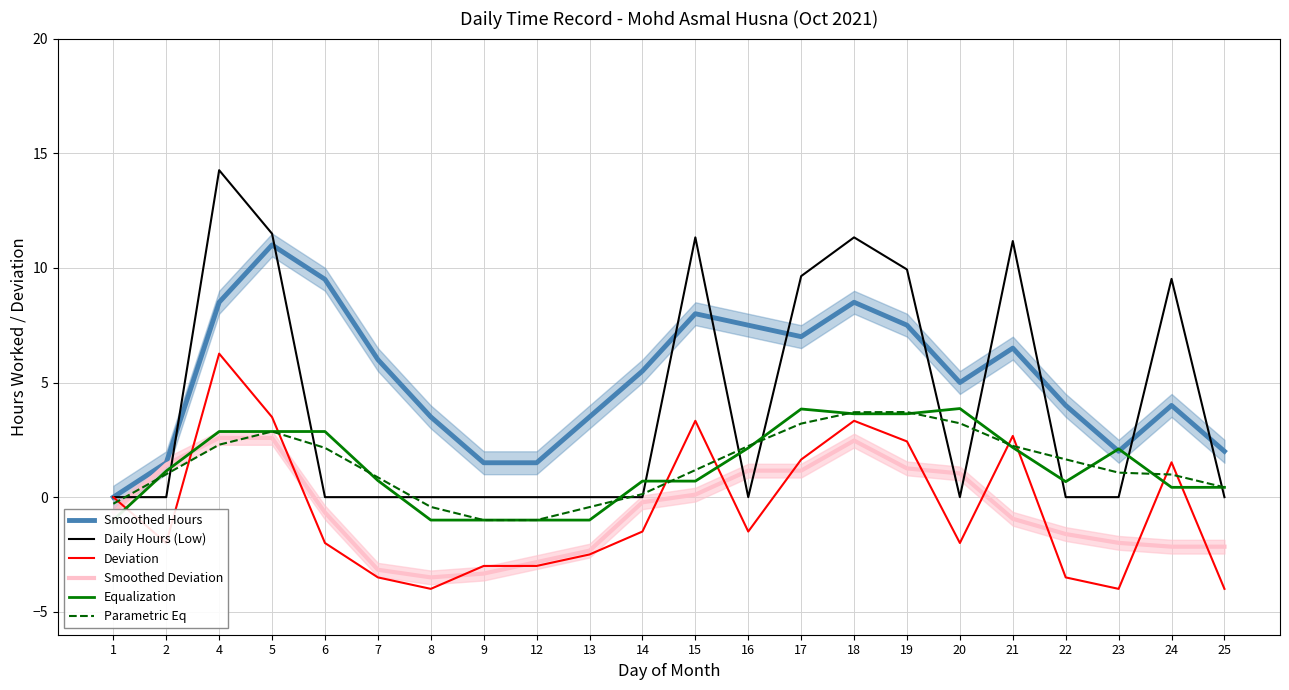

How many lines are shown in the chart?

6